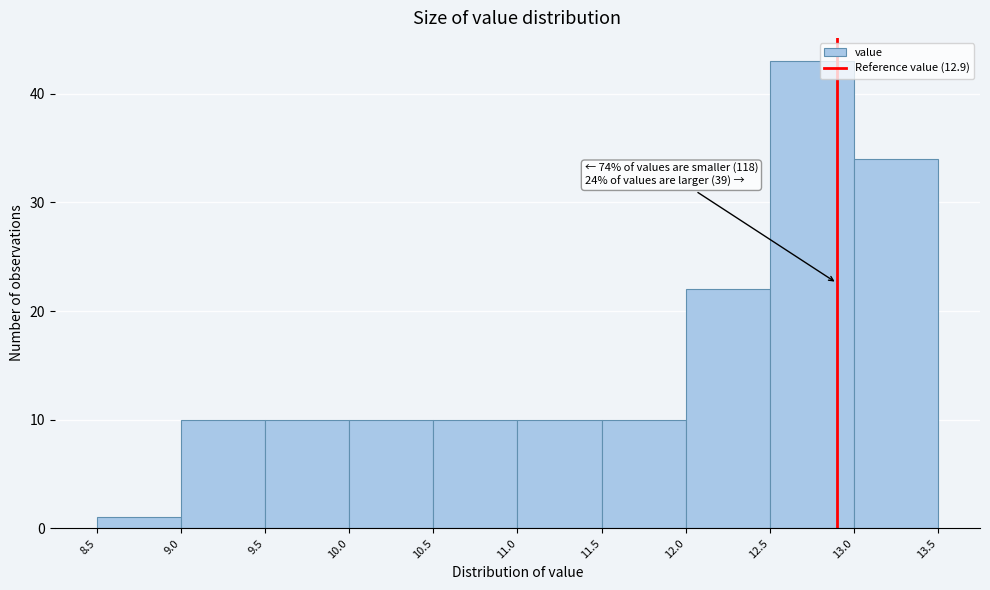

Which range on the x-axis has the tallest bar?

12.5 to 13.0